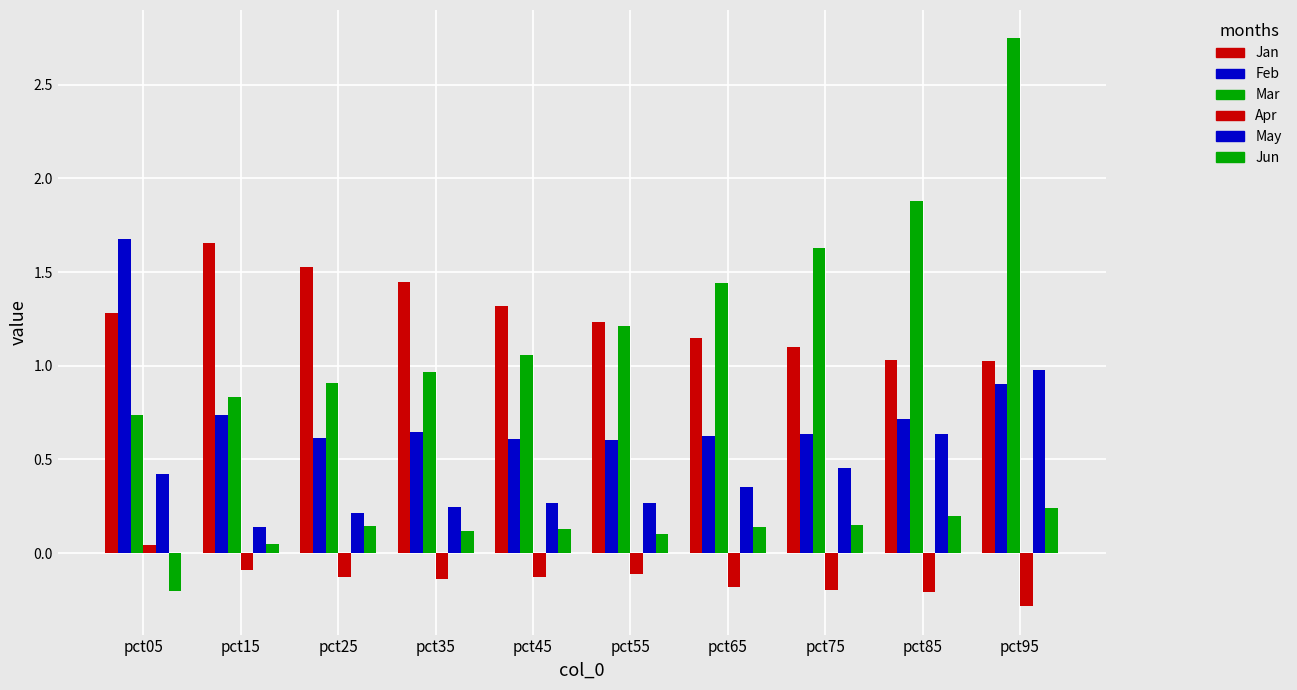

How many data points in Jun are above 0?

9